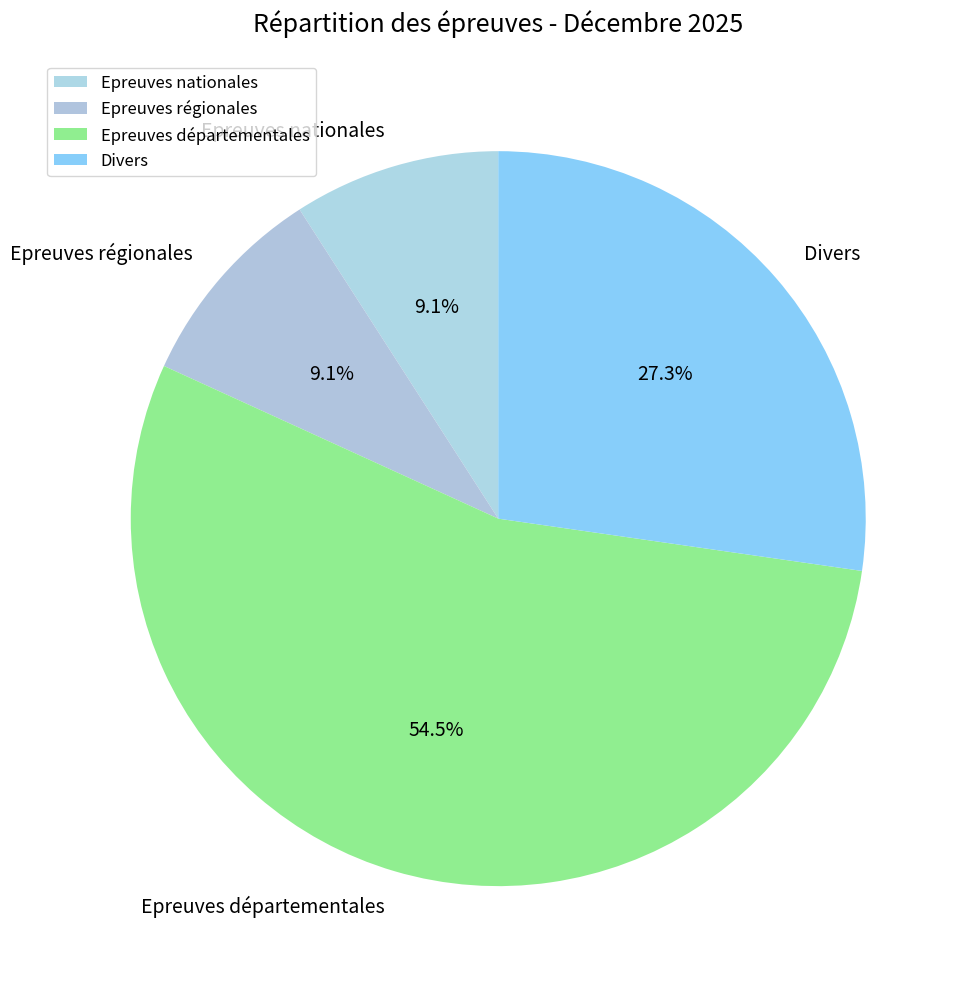

How many segments does this pie chart have?

4